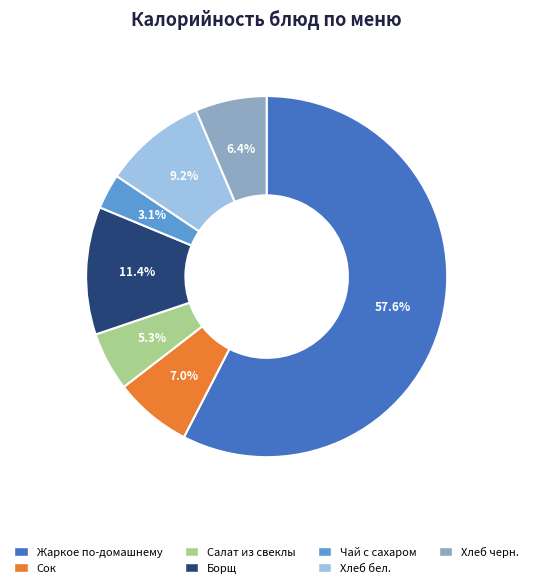

Is there a majority slice in this chart?

Yes